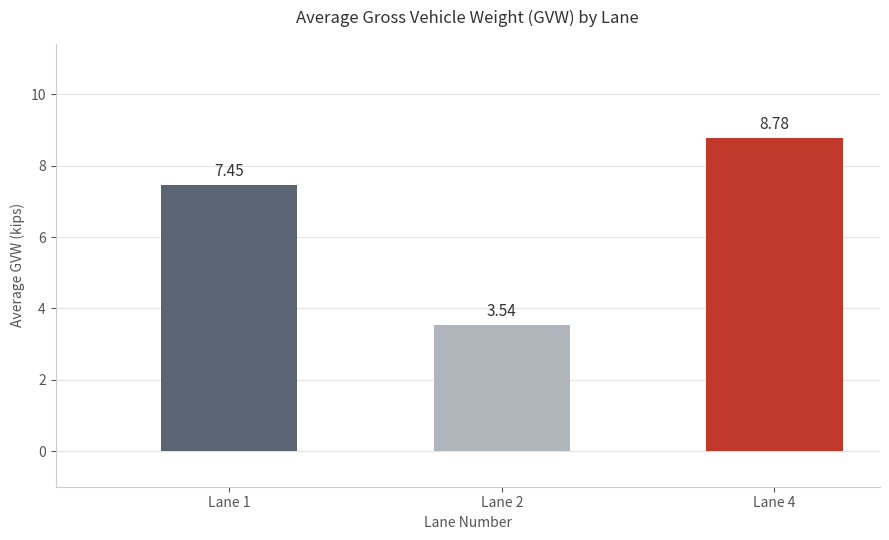

How many categories are shown in the chart?

3